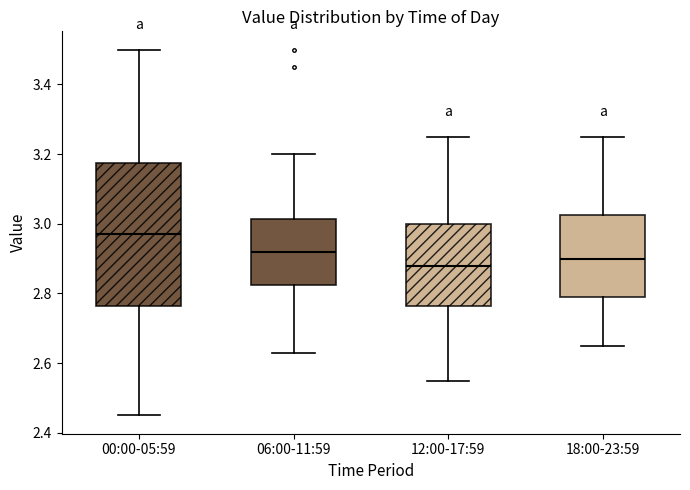

Which box is the tallest, from its lower edge to its upper edge?

00:00-05:59